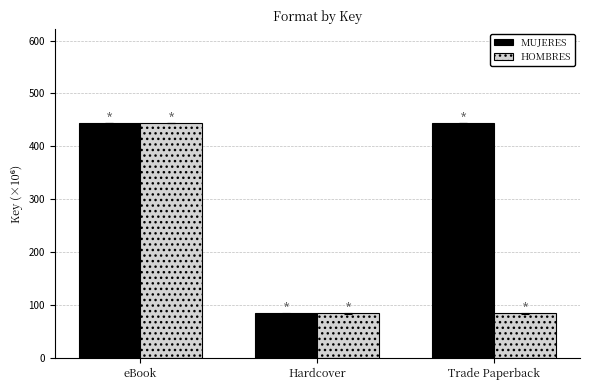

What is the spread (max minus min) of values at Trade Paperback?

359.6